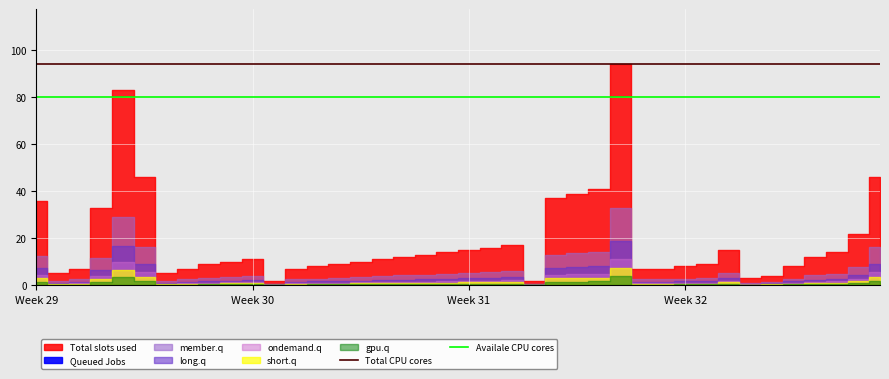

What is the minimum value for Total CPU cores?

94